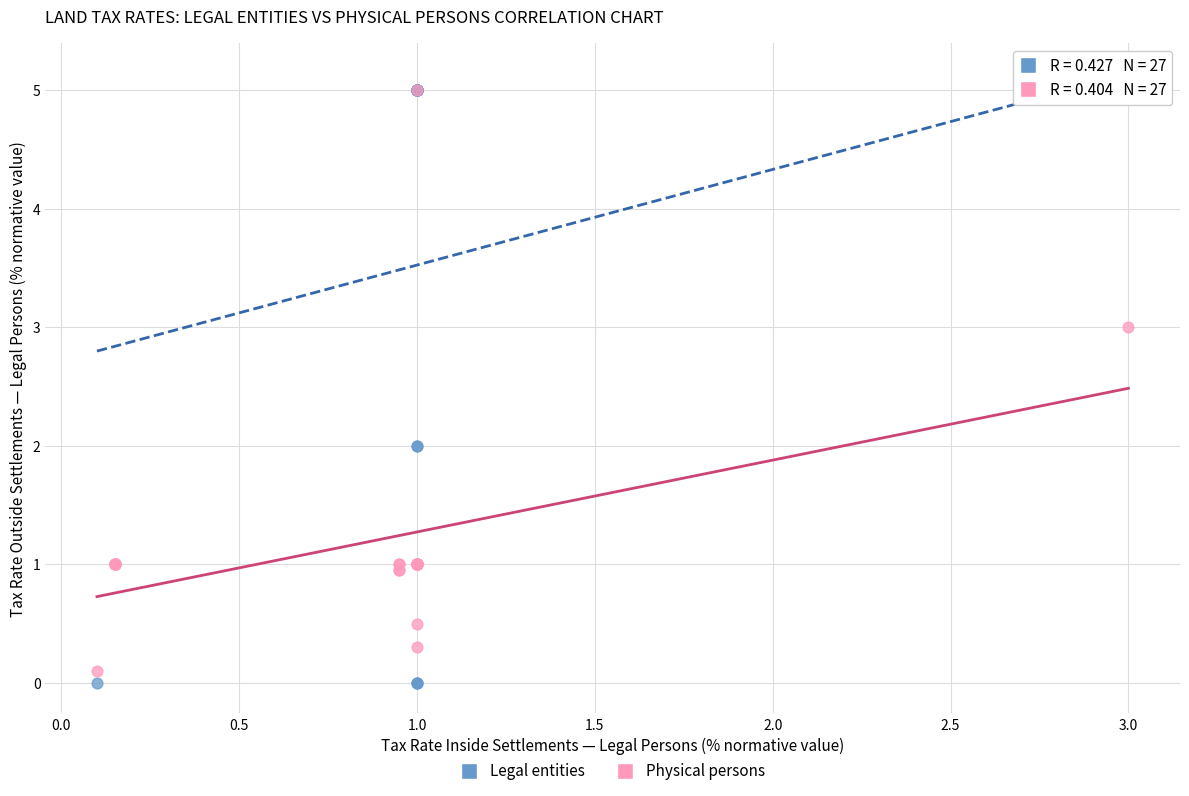

Which series has the widest spread of Y values?

Legal entities